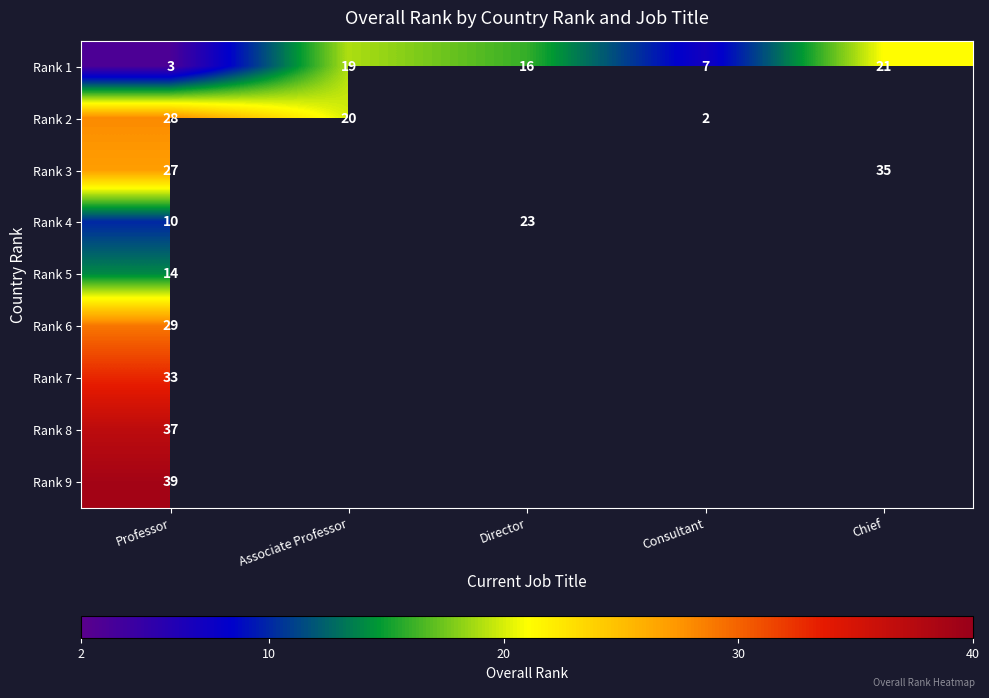

How many categories are shown in the chart?

5